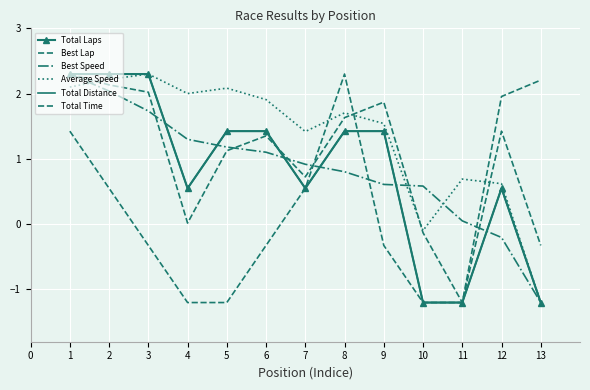

Where is the first local minimum for Total Distance?

3